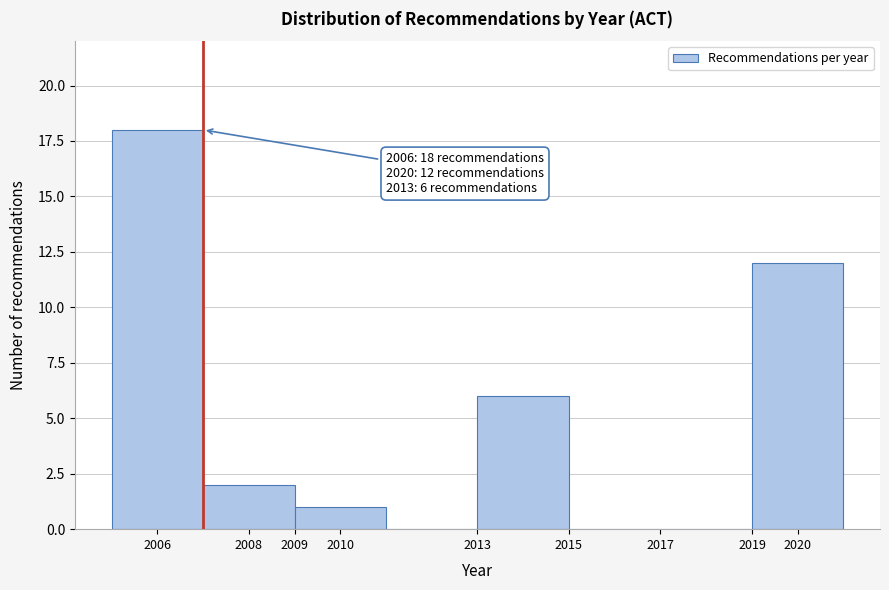

Over which range of the x-axis is the bar tallest?

2005 to 2007